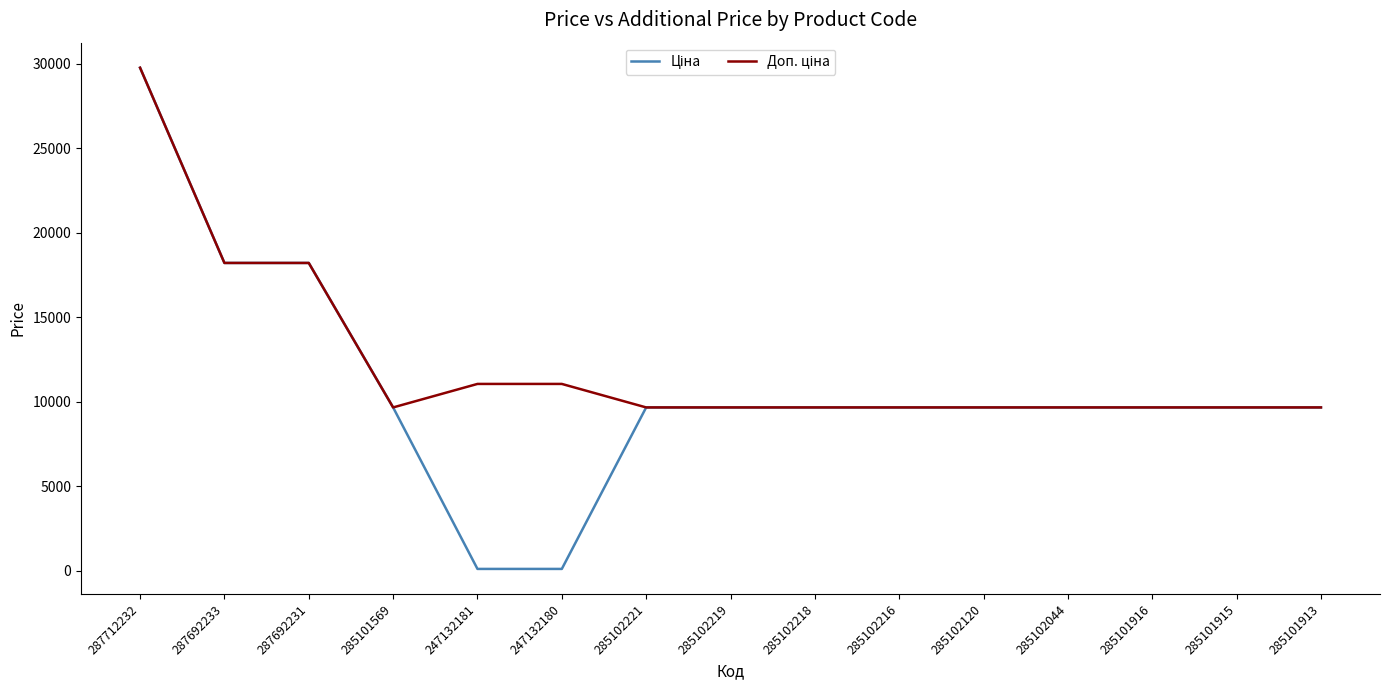

At which category does the chart reach its peak across all series?

287712232